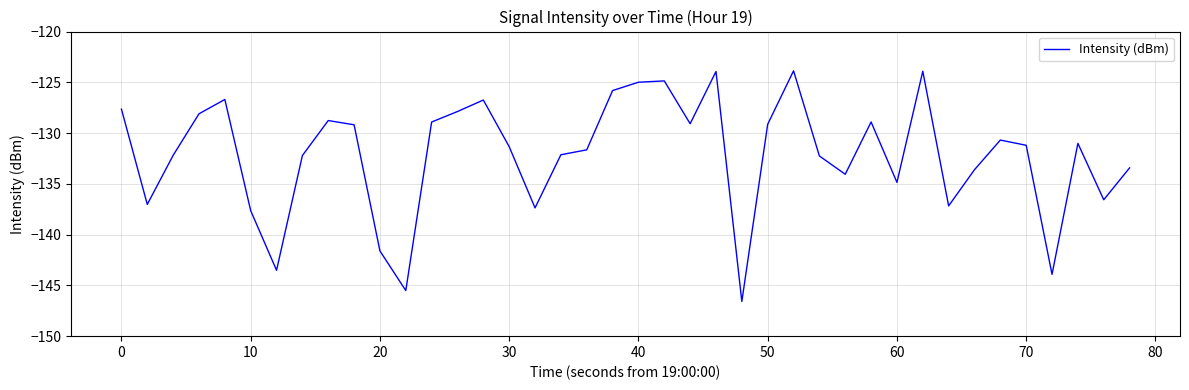

What is the difference between the maximum and minimum values?

22.7